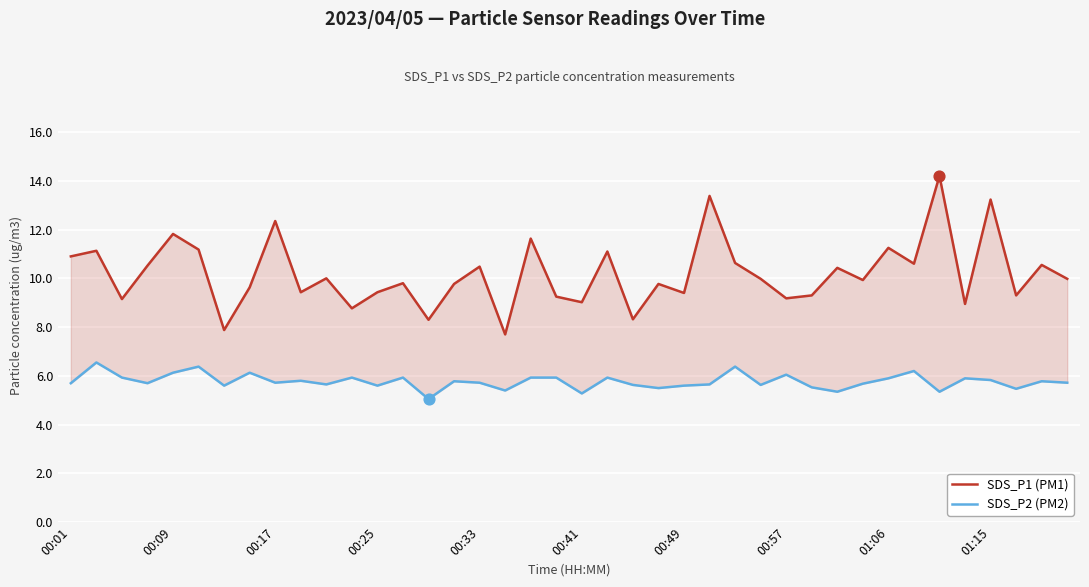

What are all the series names shown in the legend?

SDS_P1 (PM1), SDS_P2 (PM2)